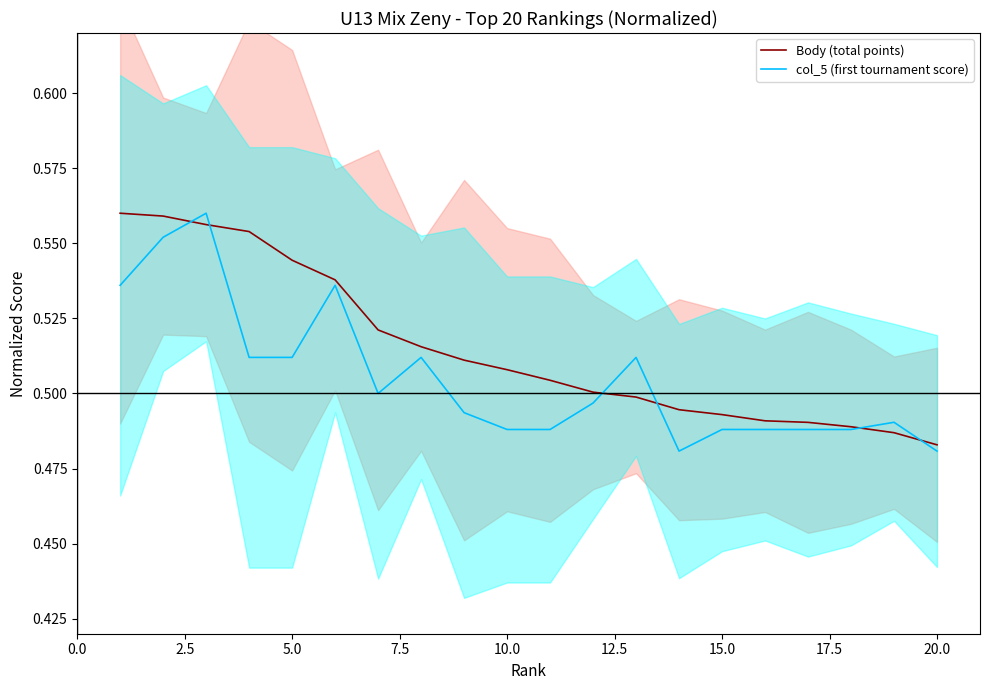

What are all the series names shown in the legend?

Body (total points), col_5 (first tournament score)